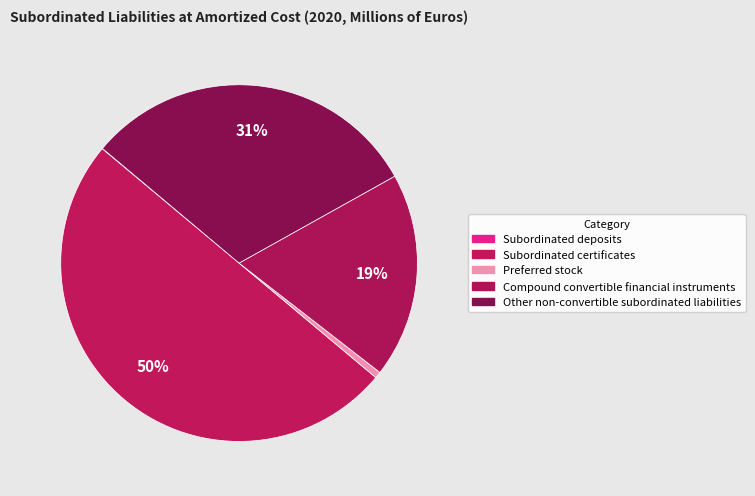

Is there a majority slice in this chart?

No